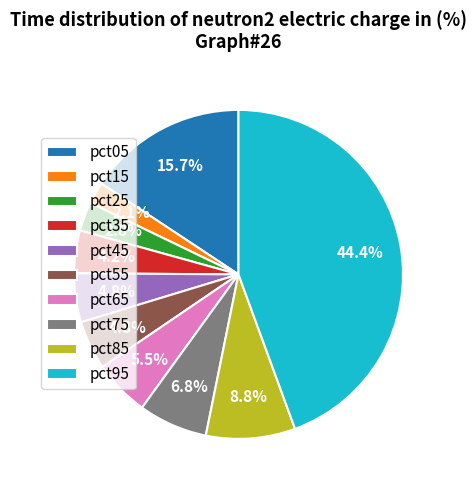

To the nearest percent, what percentage of the pie is pct05?

16%